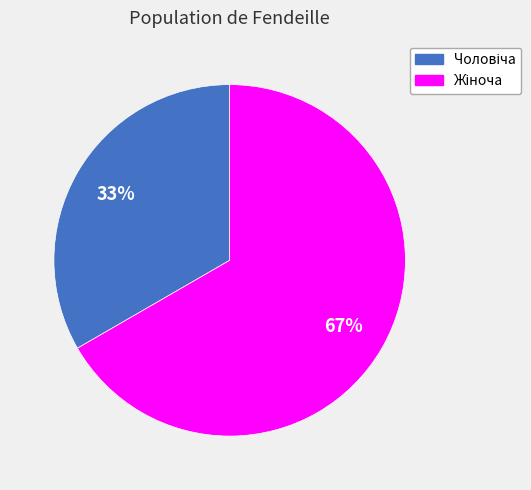

To the nearest percent, what is the average slice percentage?

50%